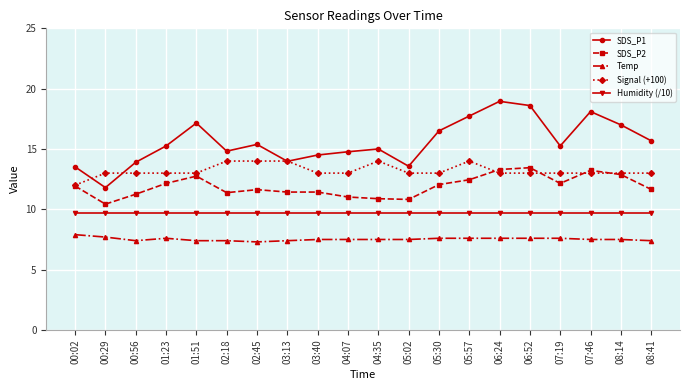

True or false: SDS_P1 has more than 2 interior local peaks.

True